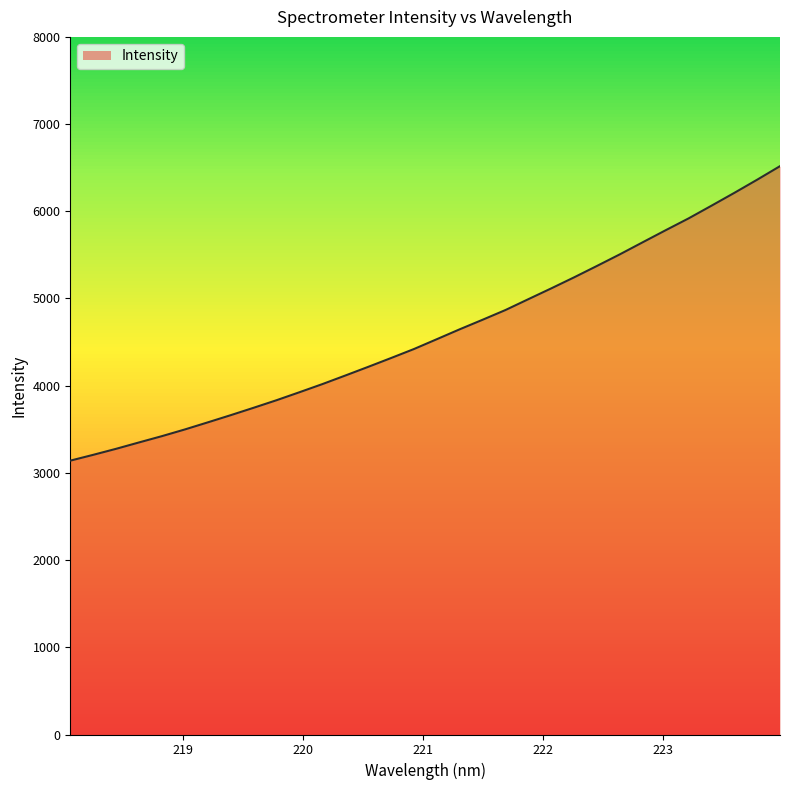

True or false: there are more than 1 points higher than both neighbors.

False